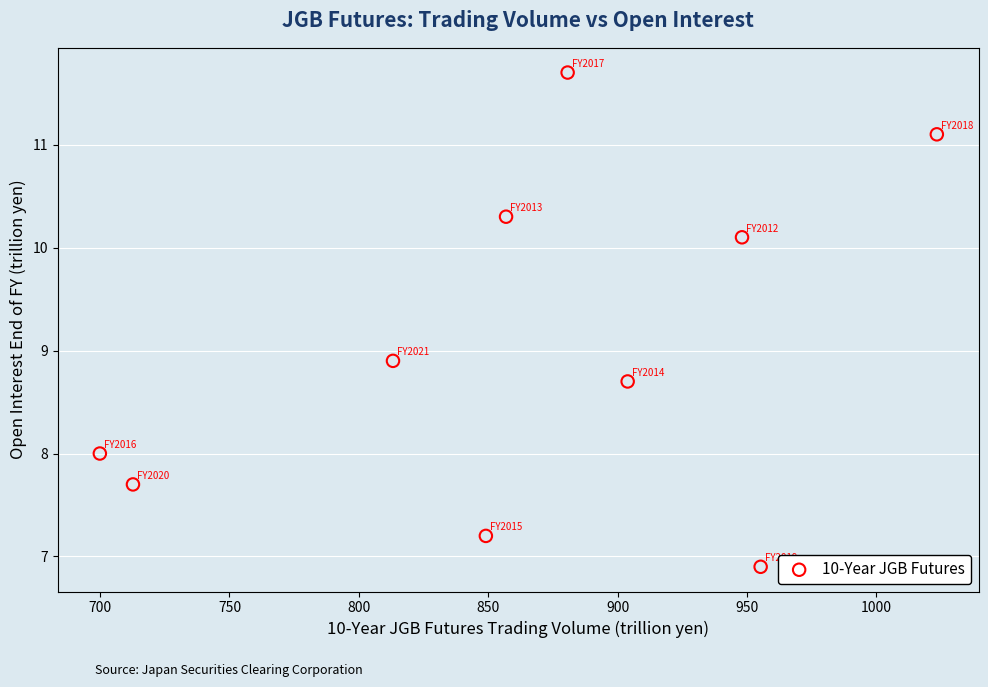

What Y value in the scatter plot is closest to 9?

8.9